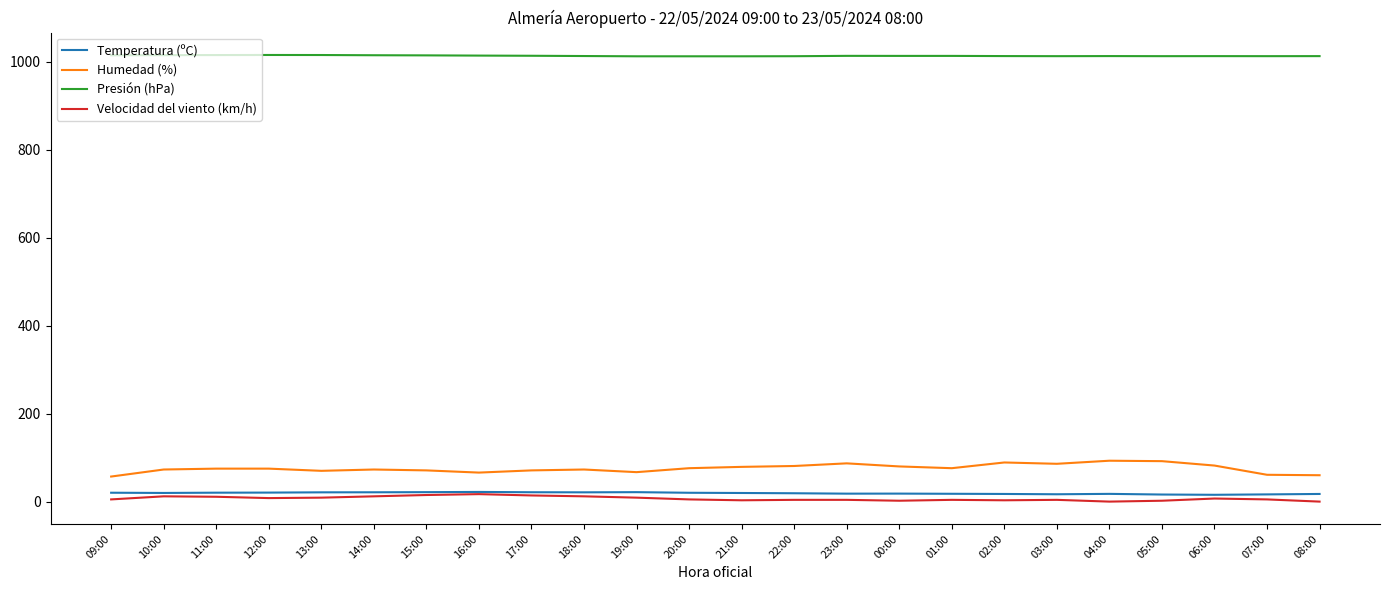

In Temperatura (ºC), how many points are higher than both neighbors (excluding endpoints)?

4